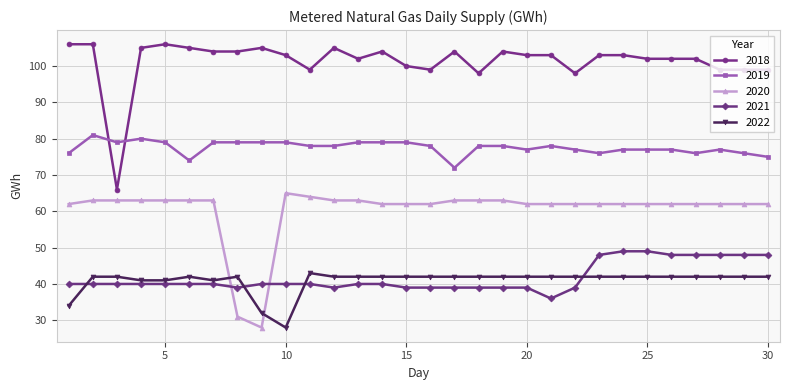

Rank the series by their maximum value, from highest to lowest.

2018, 2019, 2020, 2021, 2022